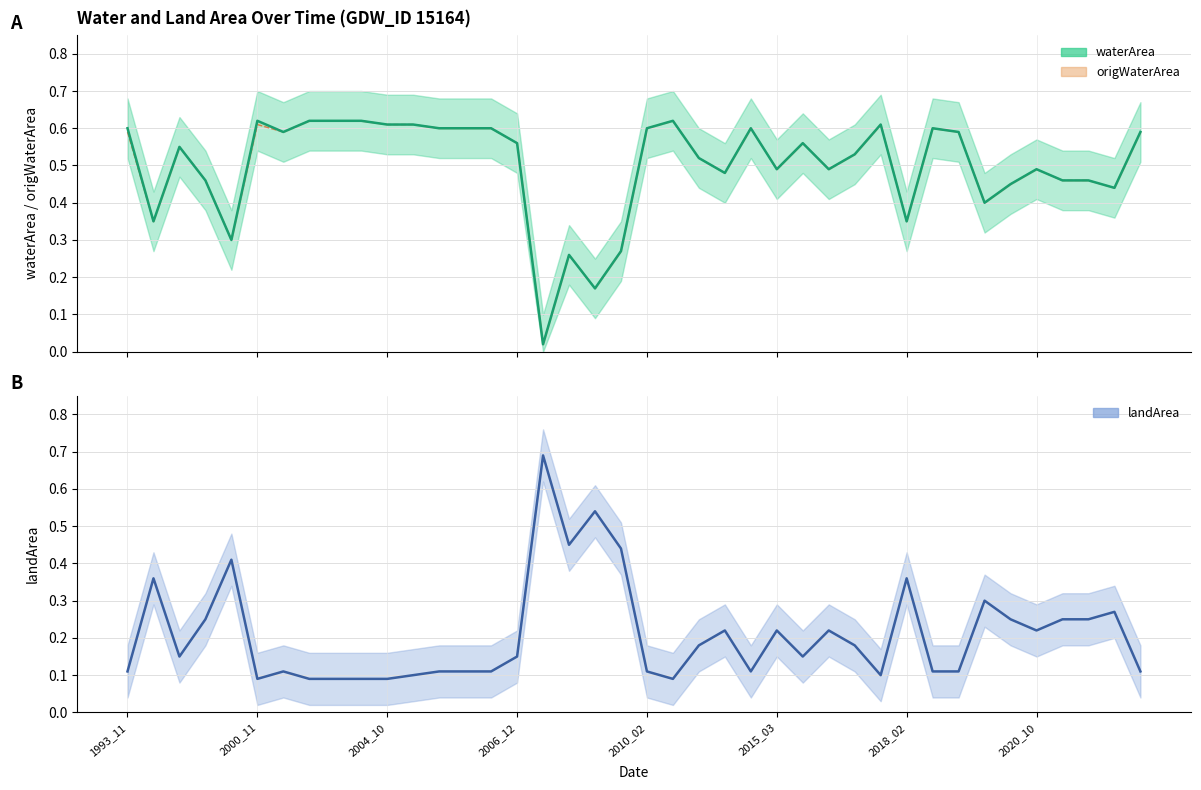

What is the maximum value for landArea?

0.7